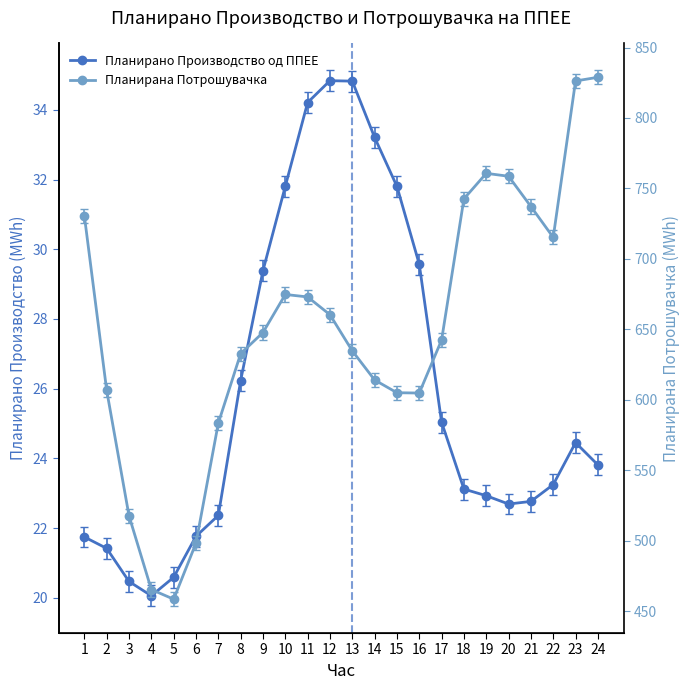

Where does the Планирано Производство од ППЕЕ series first go above 23?

8